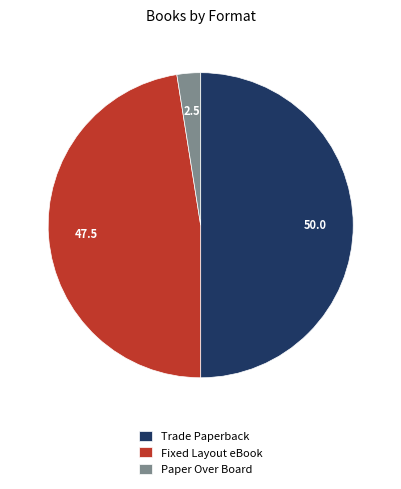

Count the number of slices in the pie.

3